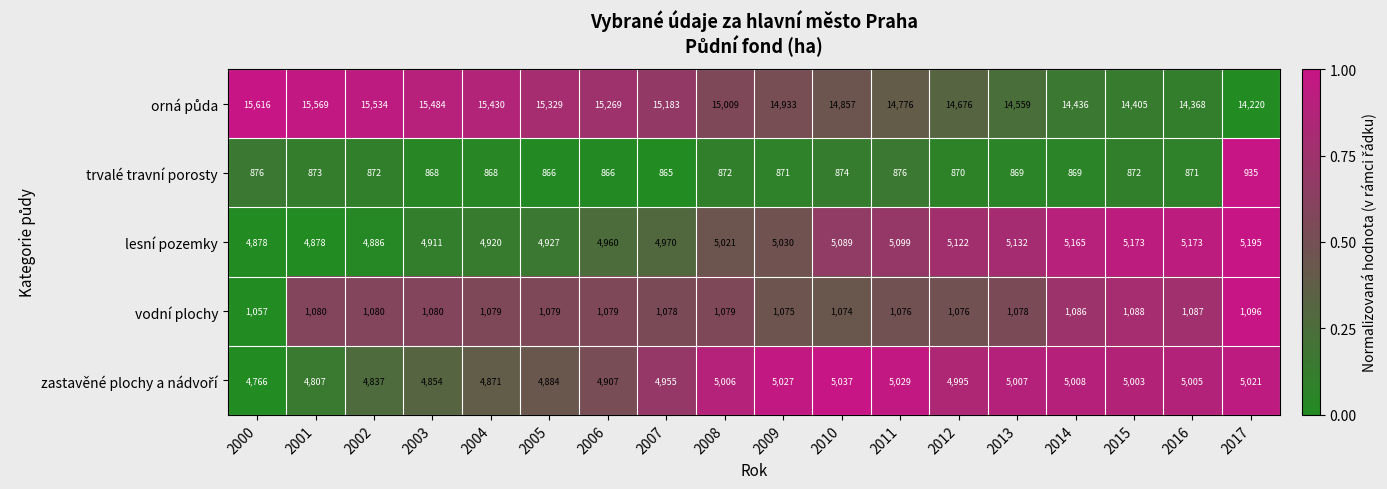

The trvalé travní porosty series shows 1480 at 2014. True or false?

False